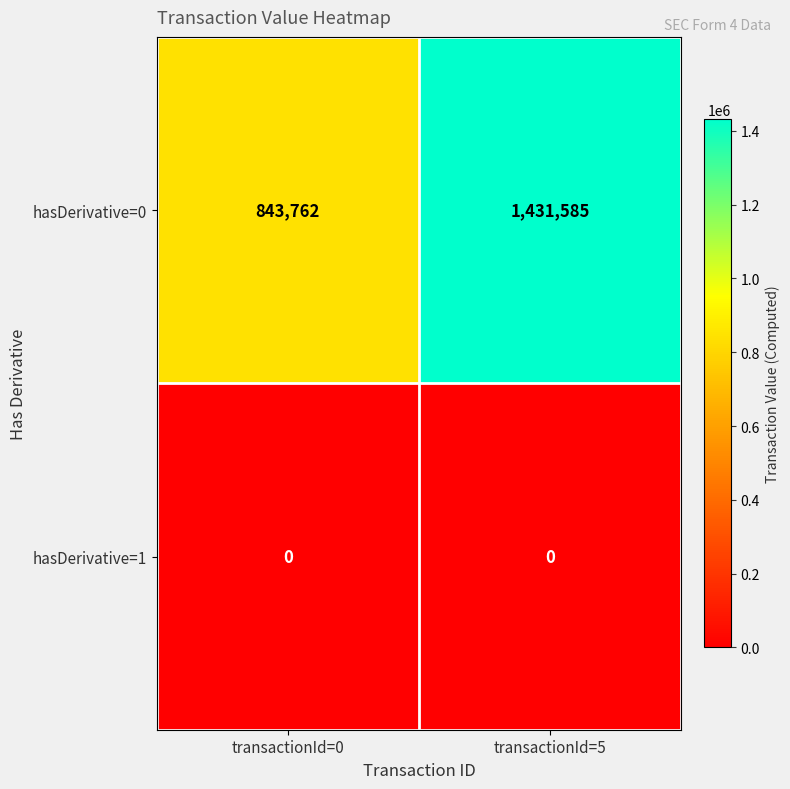

At which category does the chart reach its peak across all series?

transactionId=5